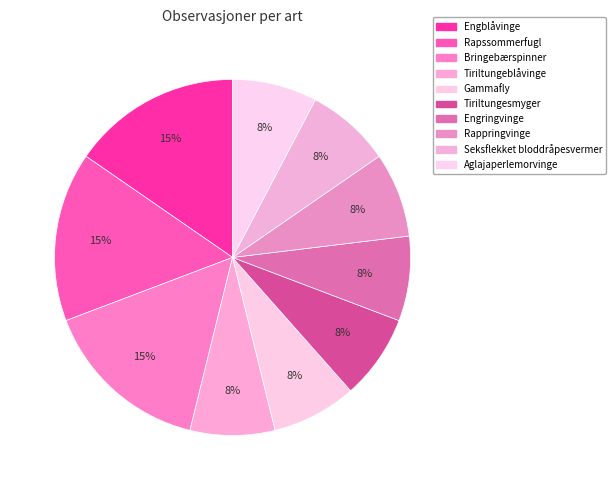

Approximately how many times larger is the value at Bringebærspinner compared to Seksflekket bloddråpesvermer?

2.0